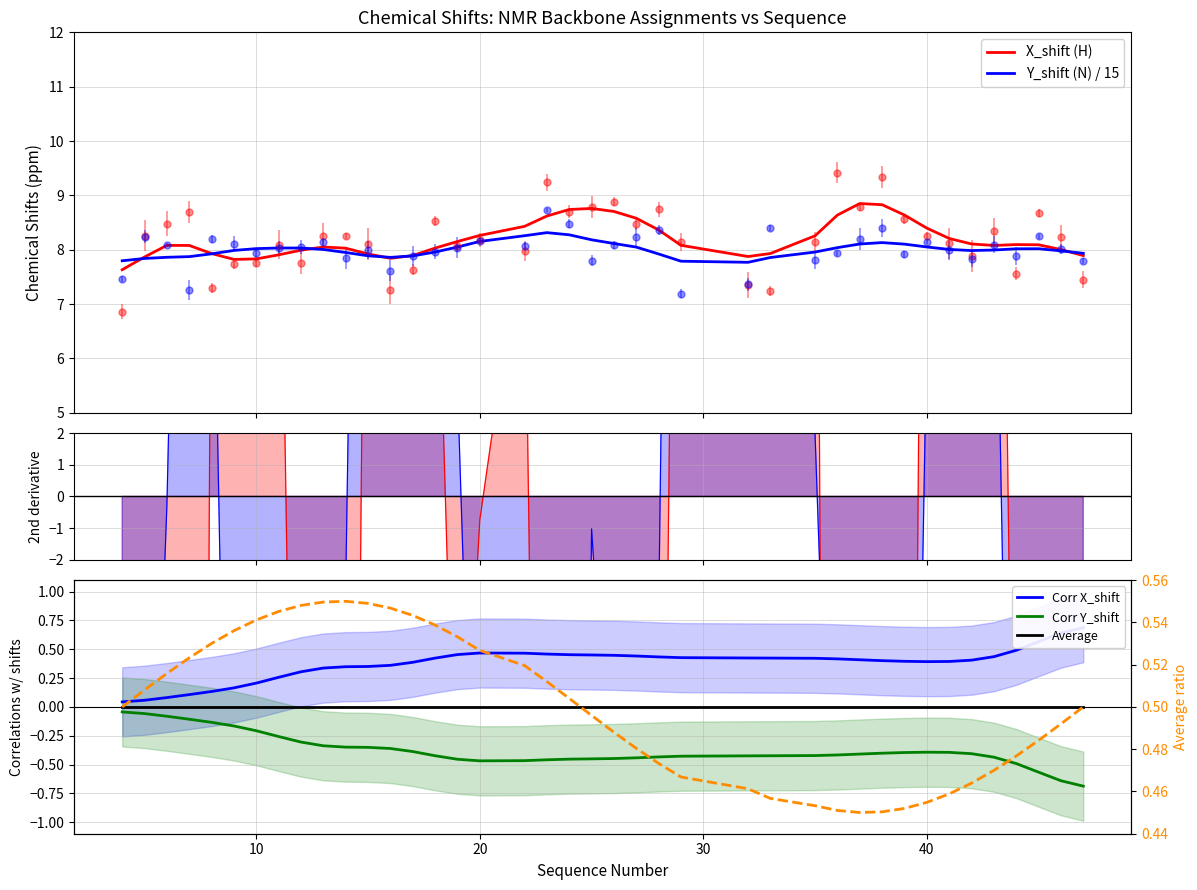

What is the smallest value displayed?

-0.7